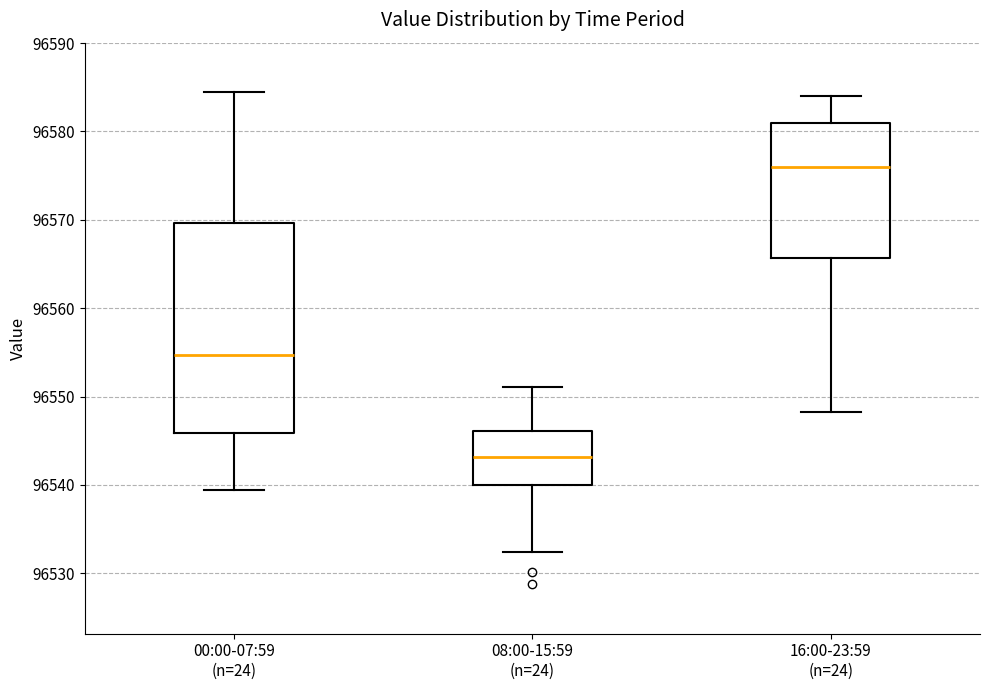

Where does the upper whisker of the box for 00:00-07:59 (n=24) end on the y-axis? The values are not printed on the chart, so give them approximately, as read against the axis.

96584